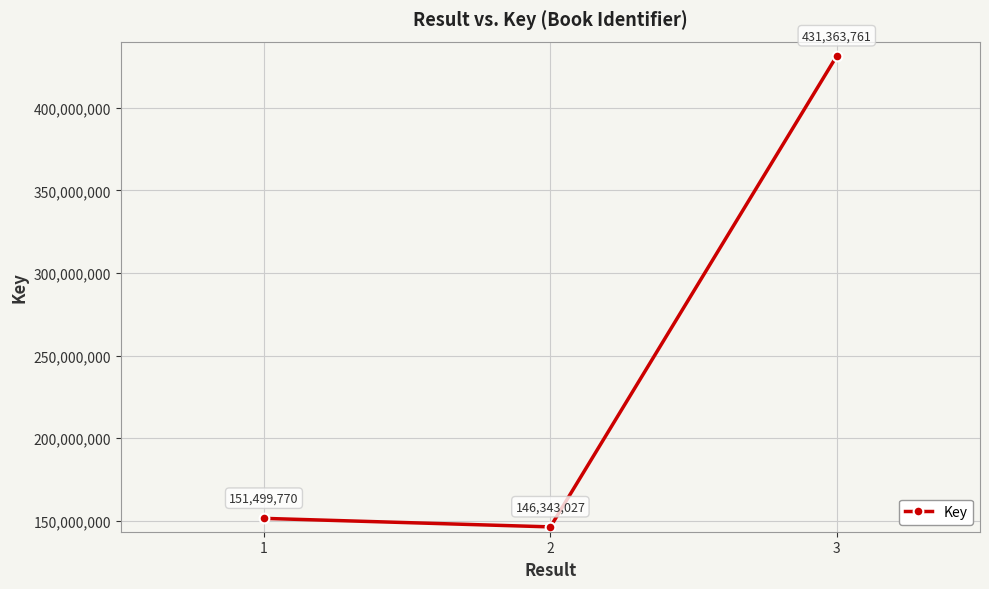

What is the value of the 3rd point from the left?

431363761